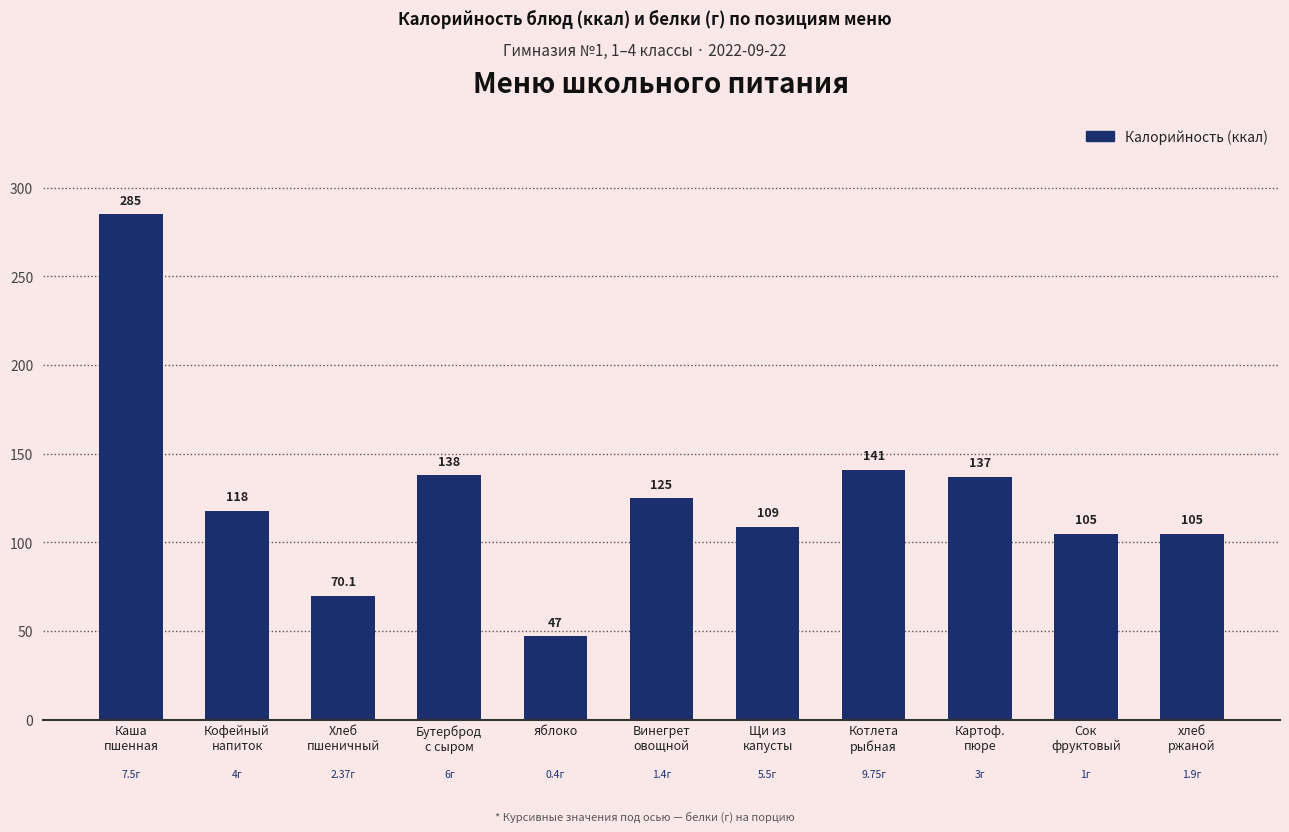

Where does the data first go above 118?

Каша
пшенная